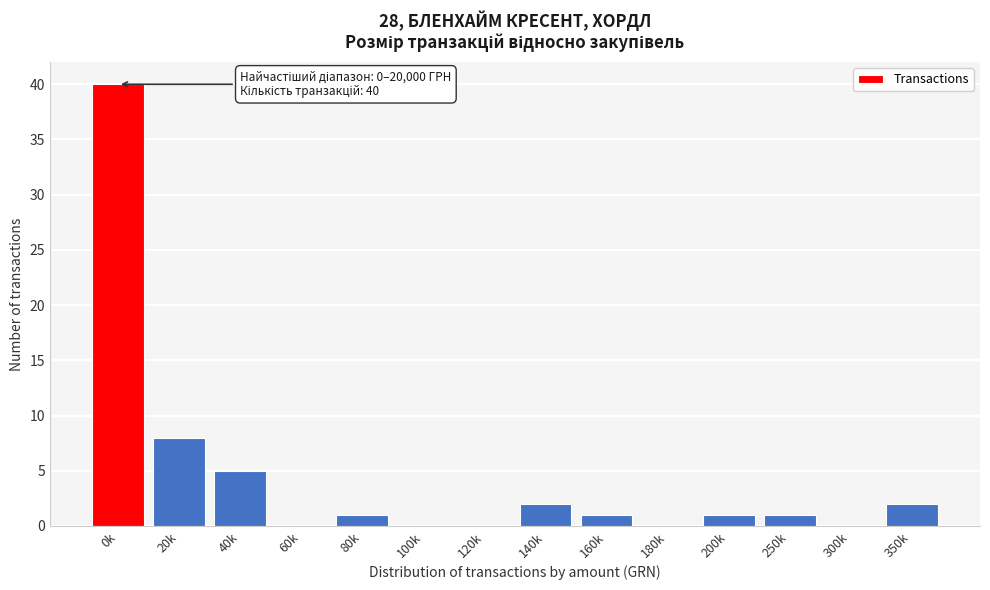

Reading right to left, list all the values displayed in this chart.

350k=2	300k=0	250k=1	200k=1	180k=0	160k=1	140k=2	120k=0	100k=0	80k=1	60k=0	40k=5	20k=8	0k=40